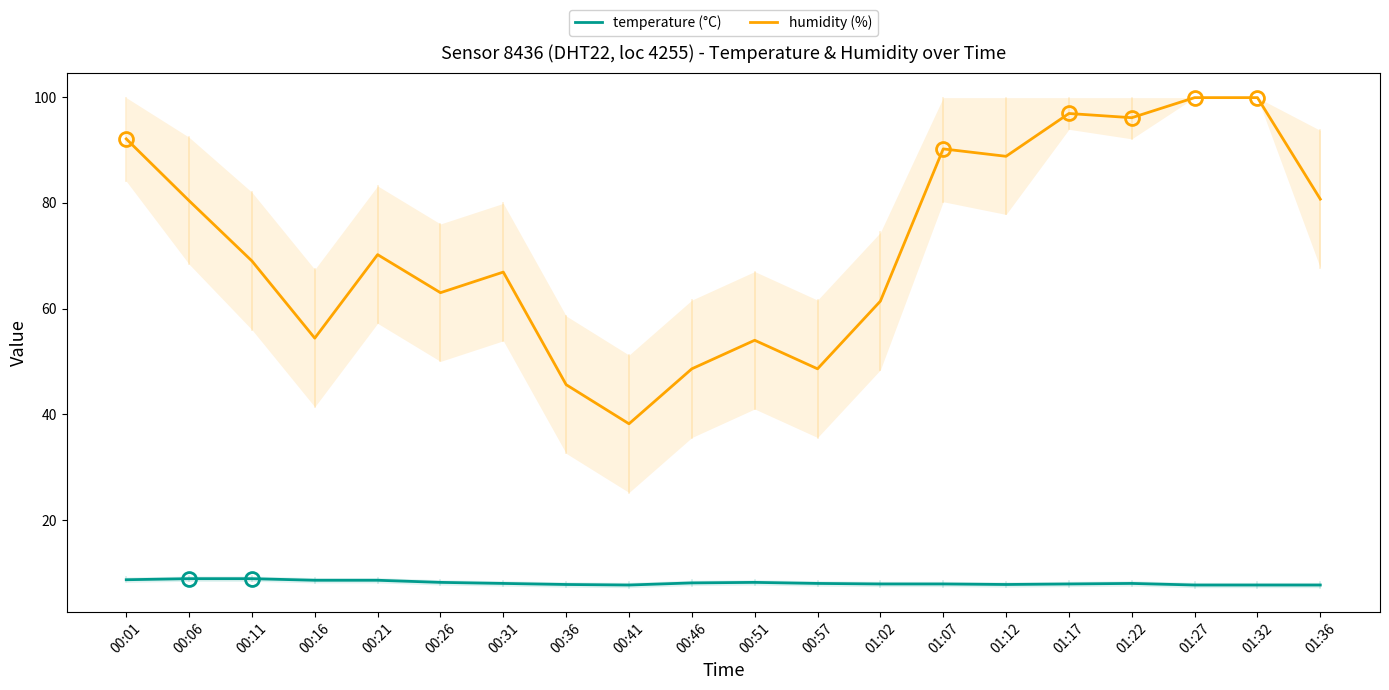

Reading left to right, transcribe all the data shown in this chart.

temperature (°C): 8.7	8.9	8.9	8.6	8.6	8.2	8.0	7.8	7.7	8.1	8.2	8.0	7.9	7.9	7.8	7.9	8.0	7.7	7.7	7.7
humidity (%): 92.1	80.4	69.0	54.4	70.2	63.0	66.9	45.6	38.2	48.6	54.0	48.6	61.4	90.2	88.8	96.9	96.1	99.9	99.9	80.7